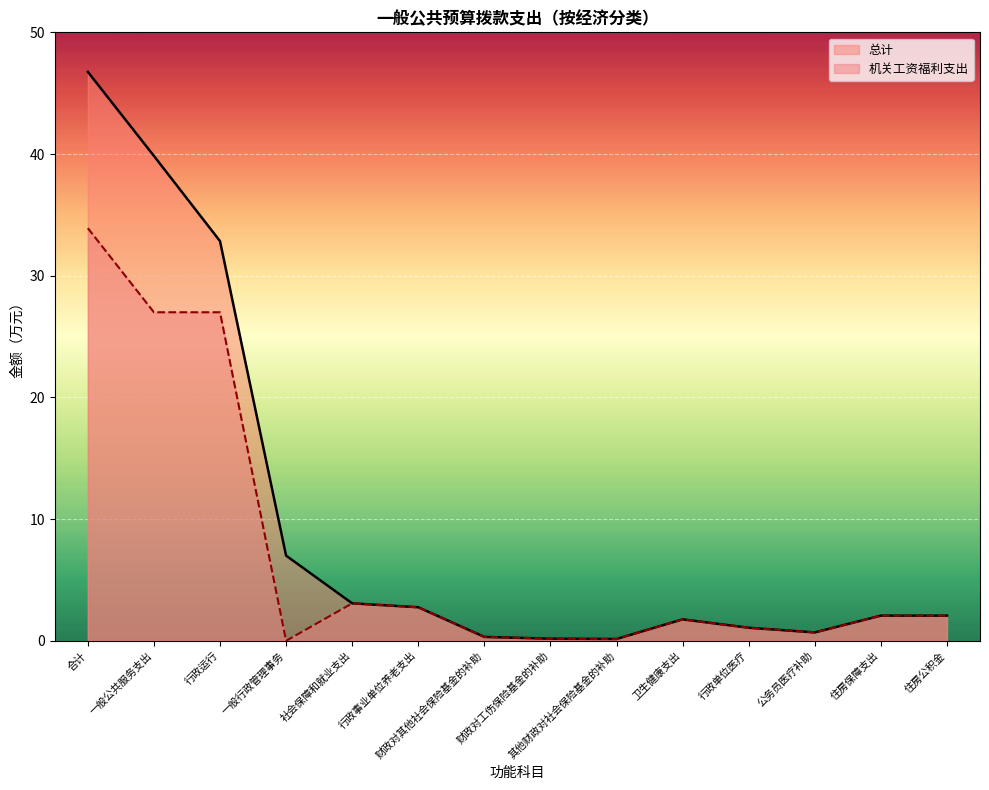

Rank the categories by 总计 value from lowest to highest.

其他财政对社会保险基金的补助, 财政对工伤保险基金的补助, 财政对其他社会保险基金的补助, 公务员医疗补助, 行政单位医疗, 卫生健康支出, 住房保障支出, 住房公积金, 行政事业单位养老支出, 社会保障和就业支出, 一般行政管理事务, 行政运行, 一般公共服务支出, 合计